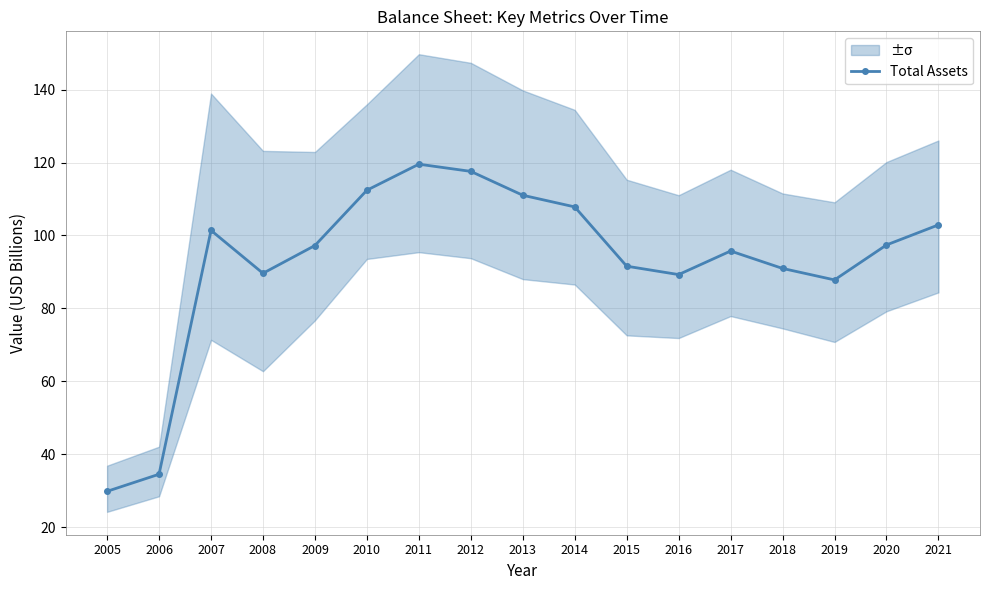

Is it true that the value at 2010 is 35.4?

False